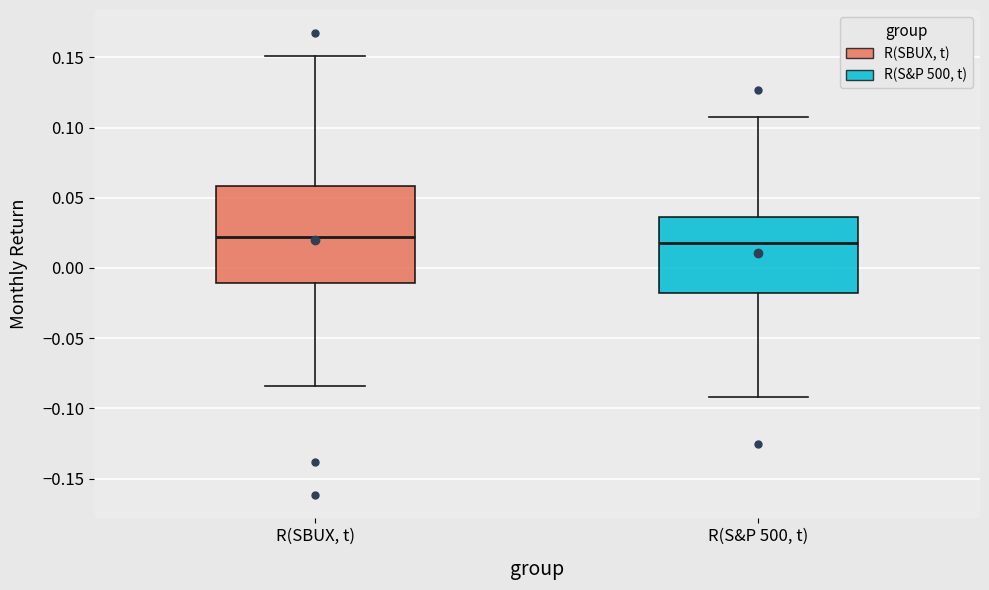

Reading left to right, transcribe this box plot: for each box, give where its median line is, the range the box spans, and where its two whiskers end, as read against the y-axis. The values are not printed on the chart, so give them approximately, as read against the axis.

R(SBUX, t): median 0.020, box -0.010 to 0.060, whiskers -0.085 to 0.150
R(S&P 500, t): median 0.020, box -0.020 to 0.035, whiskers -0.090 to 0.110